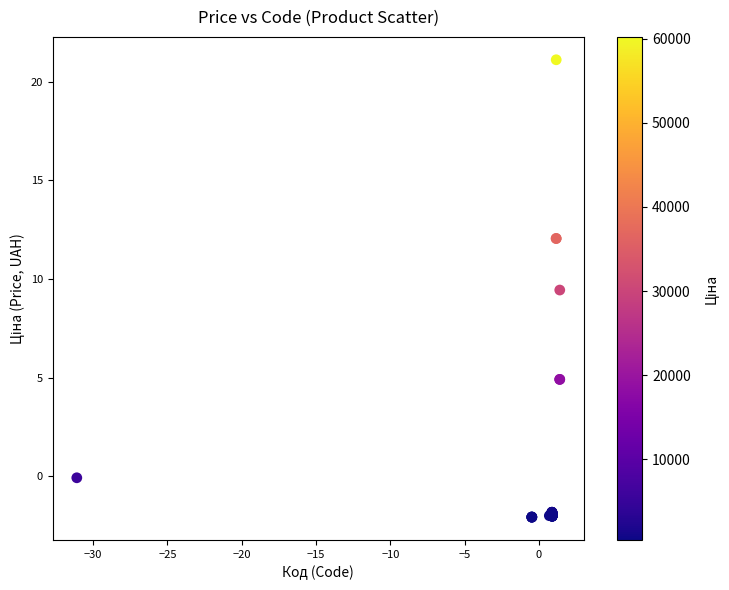

What Y value in the scatter plot is closest to 9?

9.4